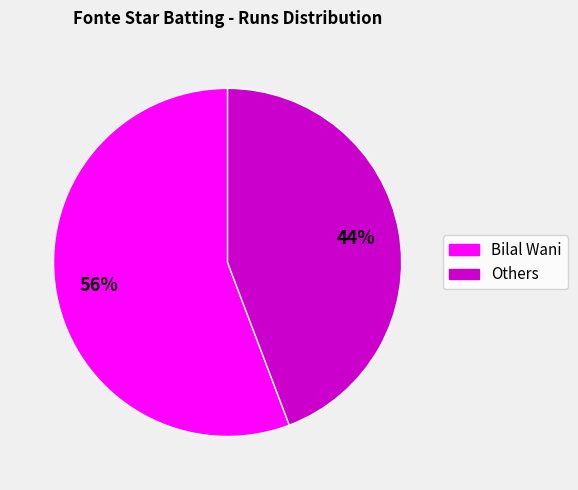

How many slices are in this pie chart?

2